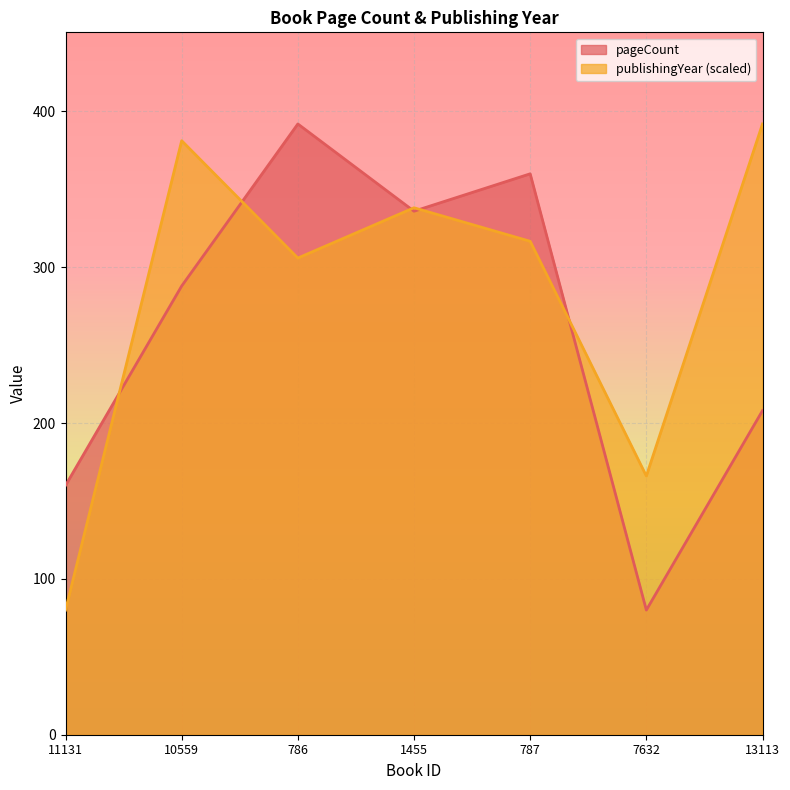

Rank the categories by publishingYear value from highest to lowest.

13113, 10559, 1455, 787, 786, 7632, 11131